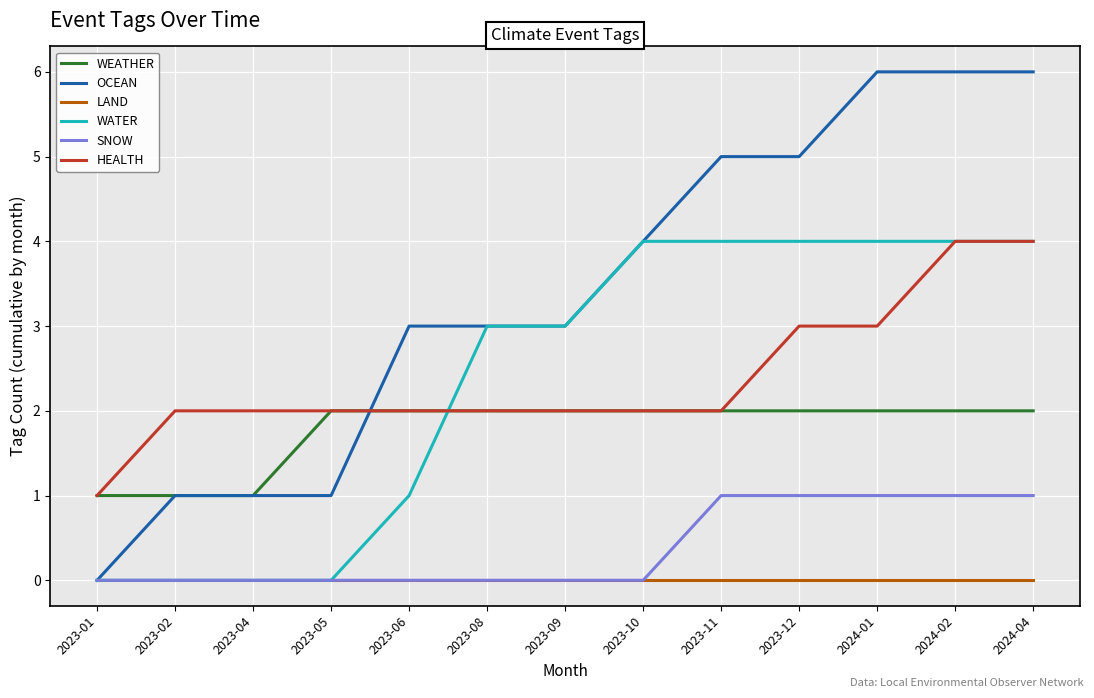

What is the difference between the maximum and minimum values in the SNOW series?

1